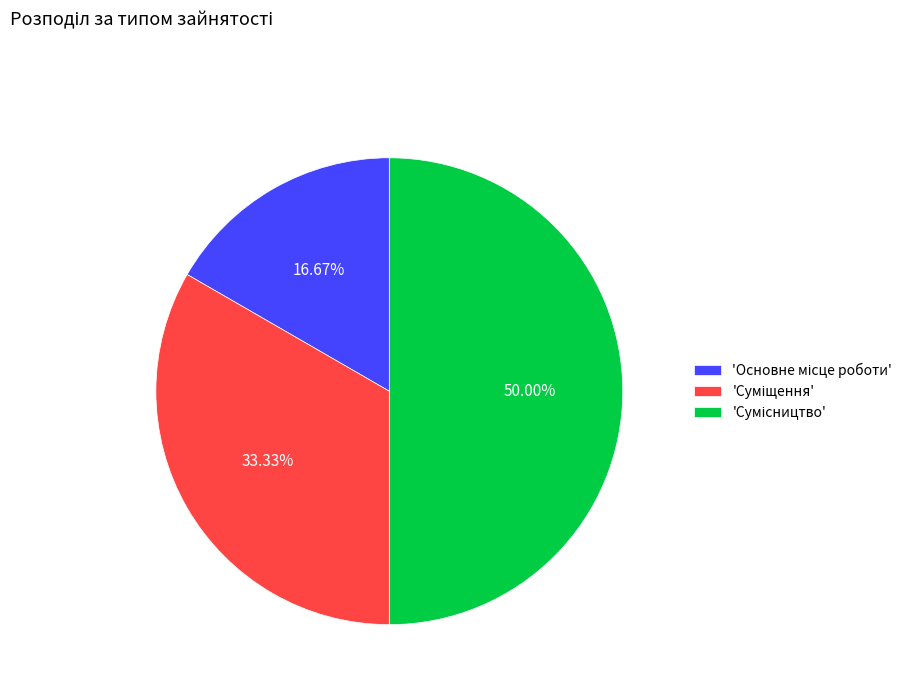

How many slices are in this pie chart?

3